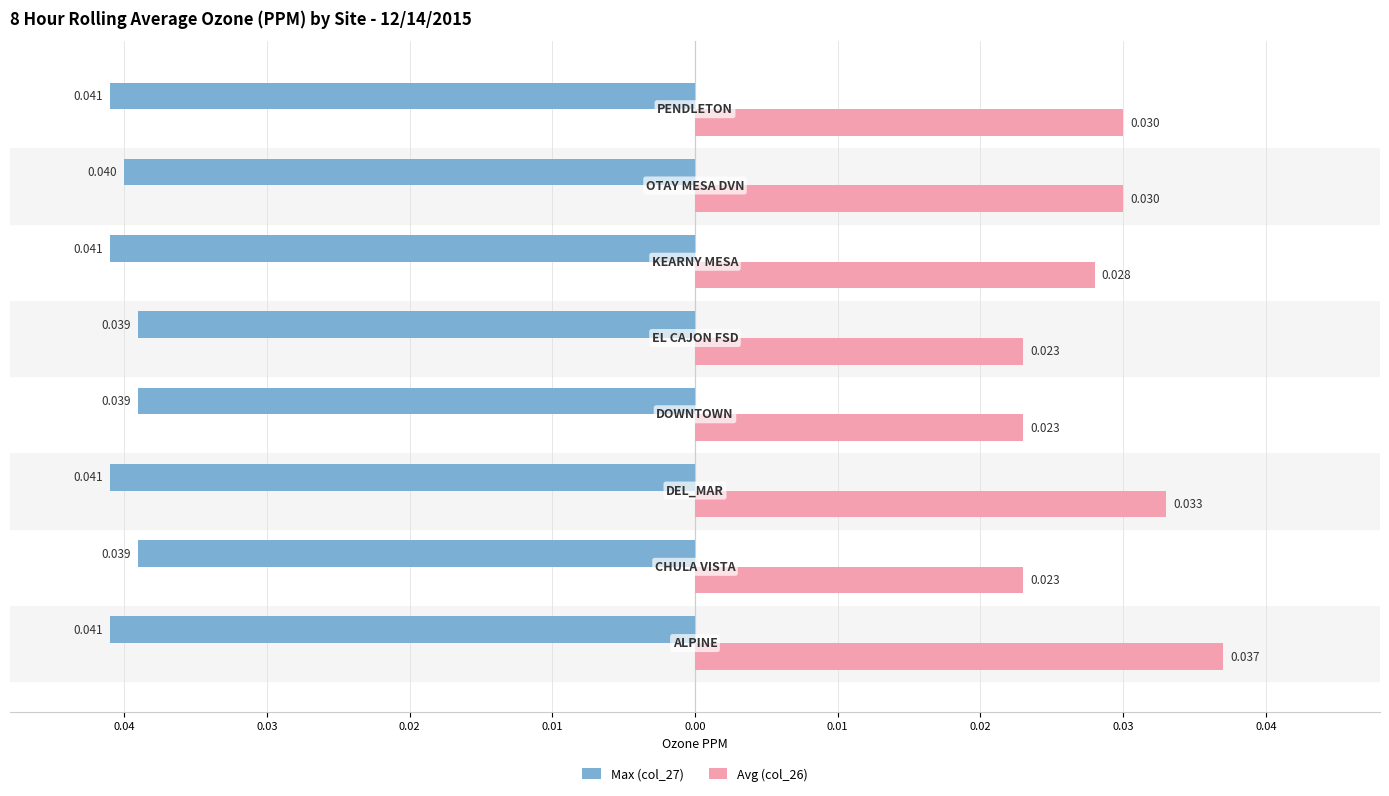

What are all the series names shown in the legend?

Max (col_27), Avg (col_26)